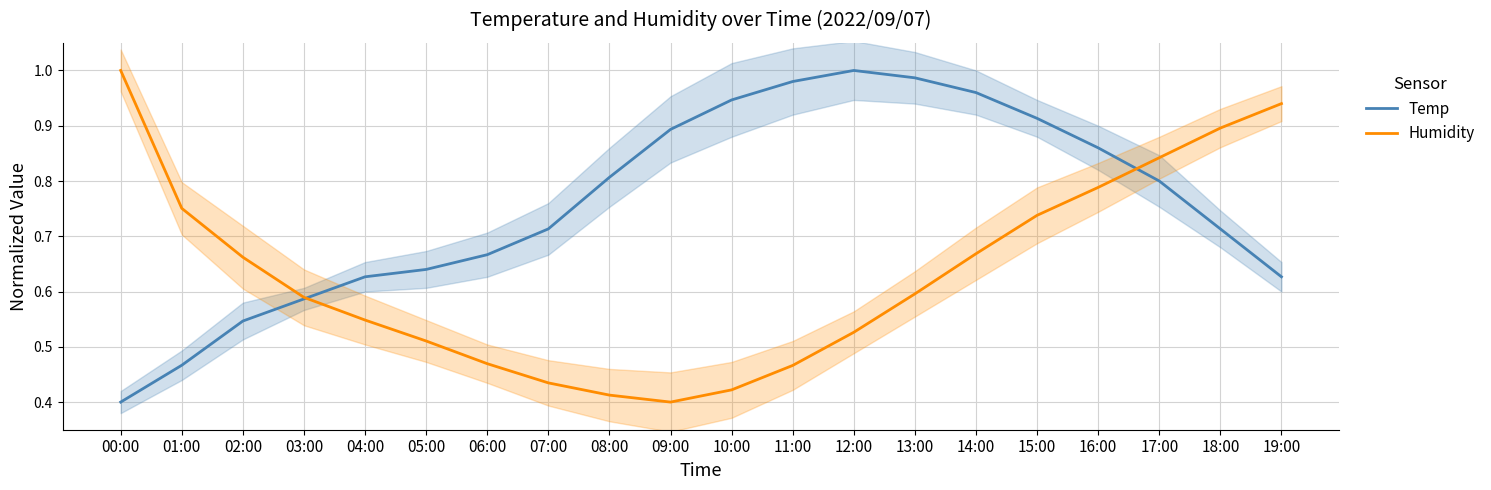

List the series in order of their overall mean, lowest first.

Humidity, Temp